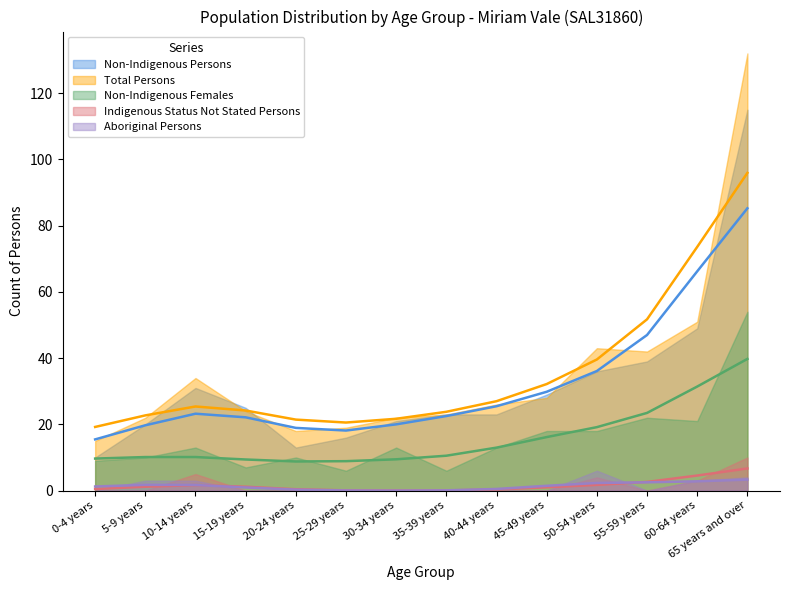

True or false: Aboriginal Persons has a value of 3 at 10-14 years.

True